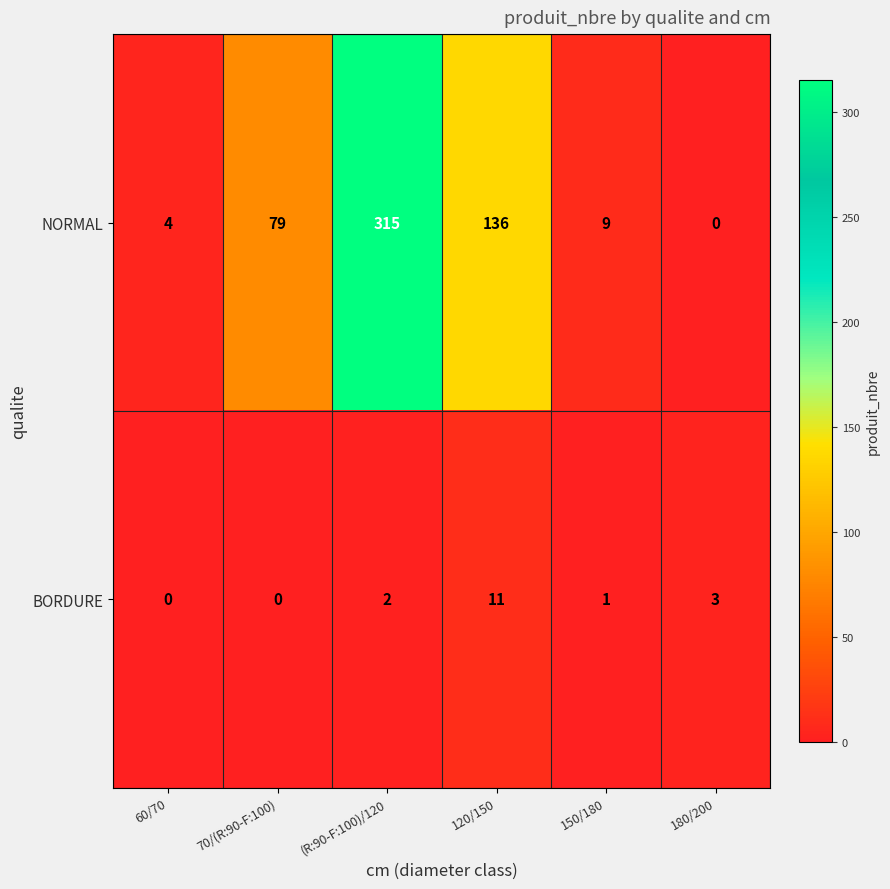

Reading left to right, what are all the values shown in this chart?

NORMAL: 4	79	315	136	9	0
BORDURE: 0	0	2	11	1	3